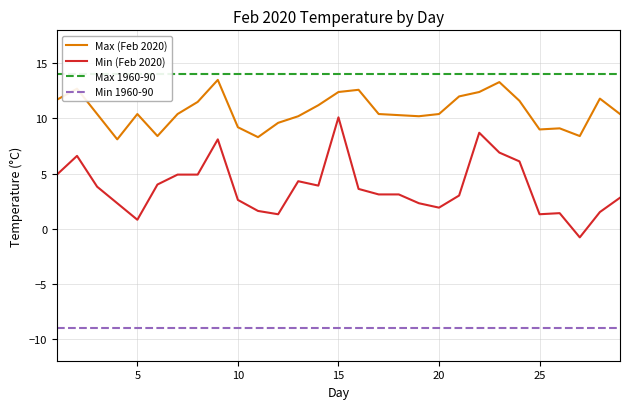

True or false: Max (Feb 2020) and Min (Feb 2020) intersect in this chart.

False